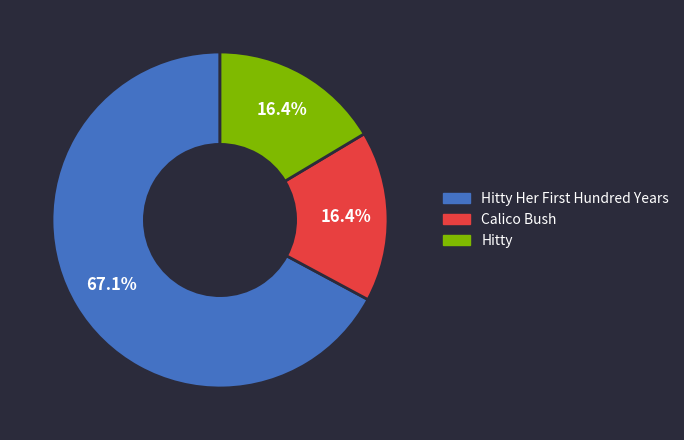

Count the number of slices in the pie.

3